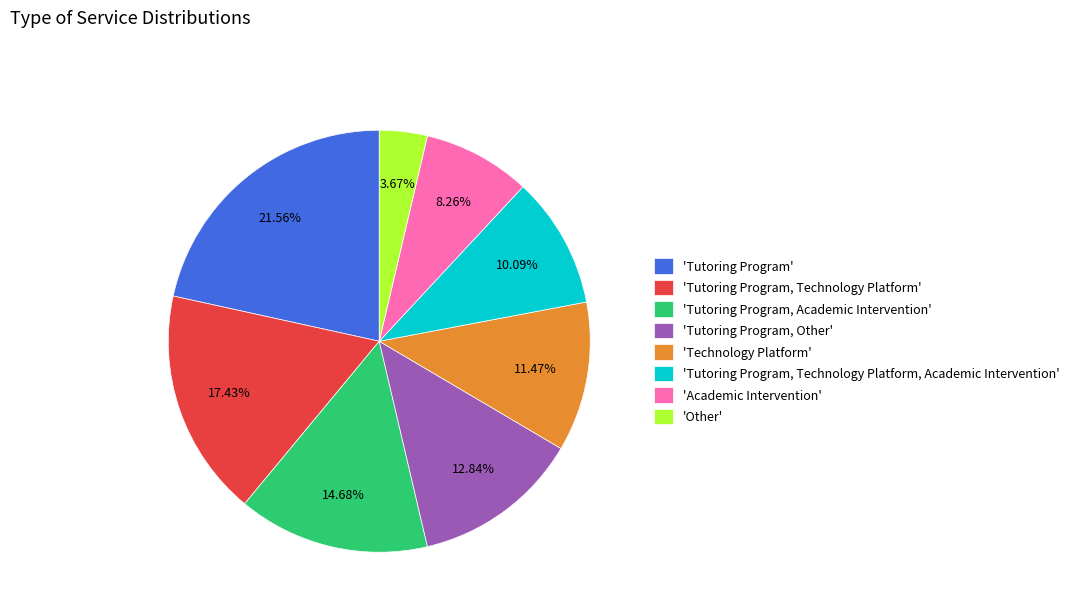

Rank the categories by value from lowest to highest.

'Other', 'Academic Intervention', 'Tutoring Program, Technology Platform, Academic Intervention', 'Technology Platform', 'Tutoring Program, Other', 'Tutoring Program, Academic Intervention', 'Tutoring Program, Technology Platform', 'Tutoring Program'